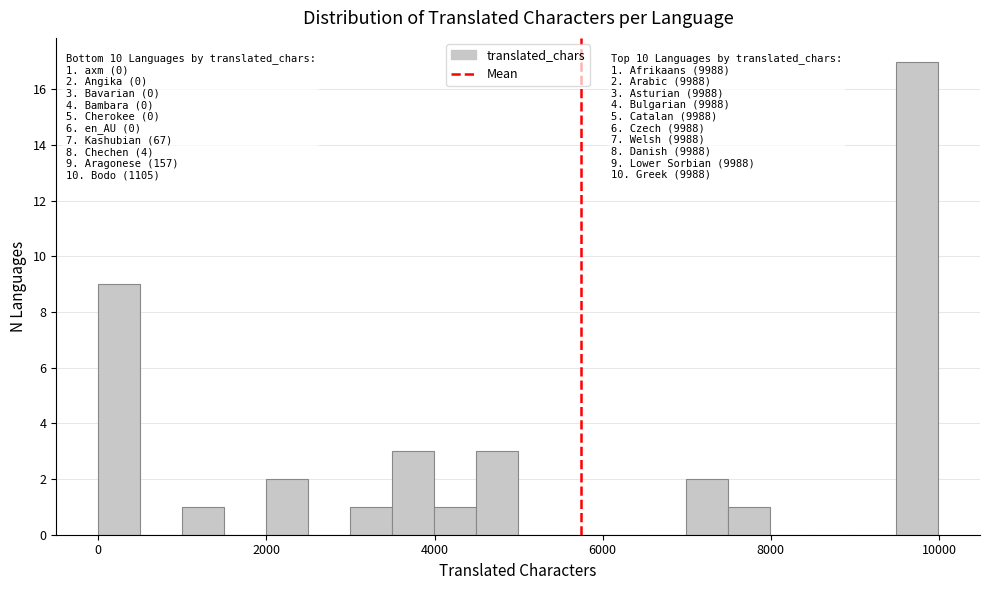

Around what value on the x-axis is the tallest bar? Give the approximate position of its centre, as read against the axis.

9800